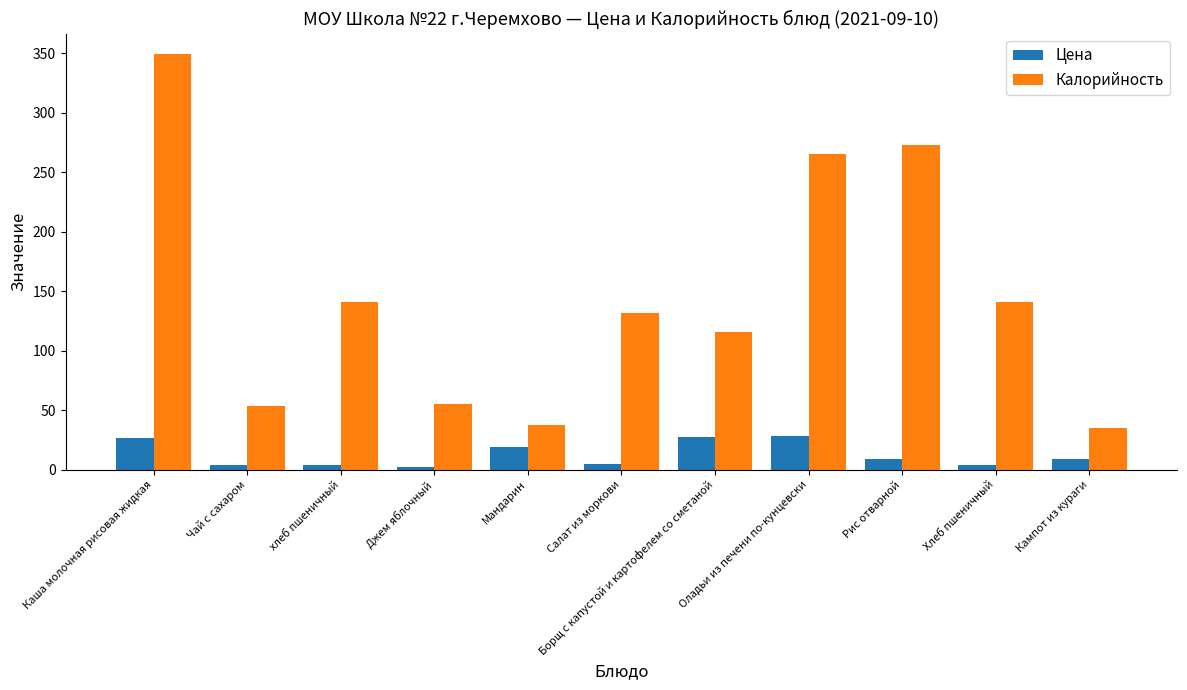

At which category is the sum across all series the highest?

Каша молочная рисовая жидкая